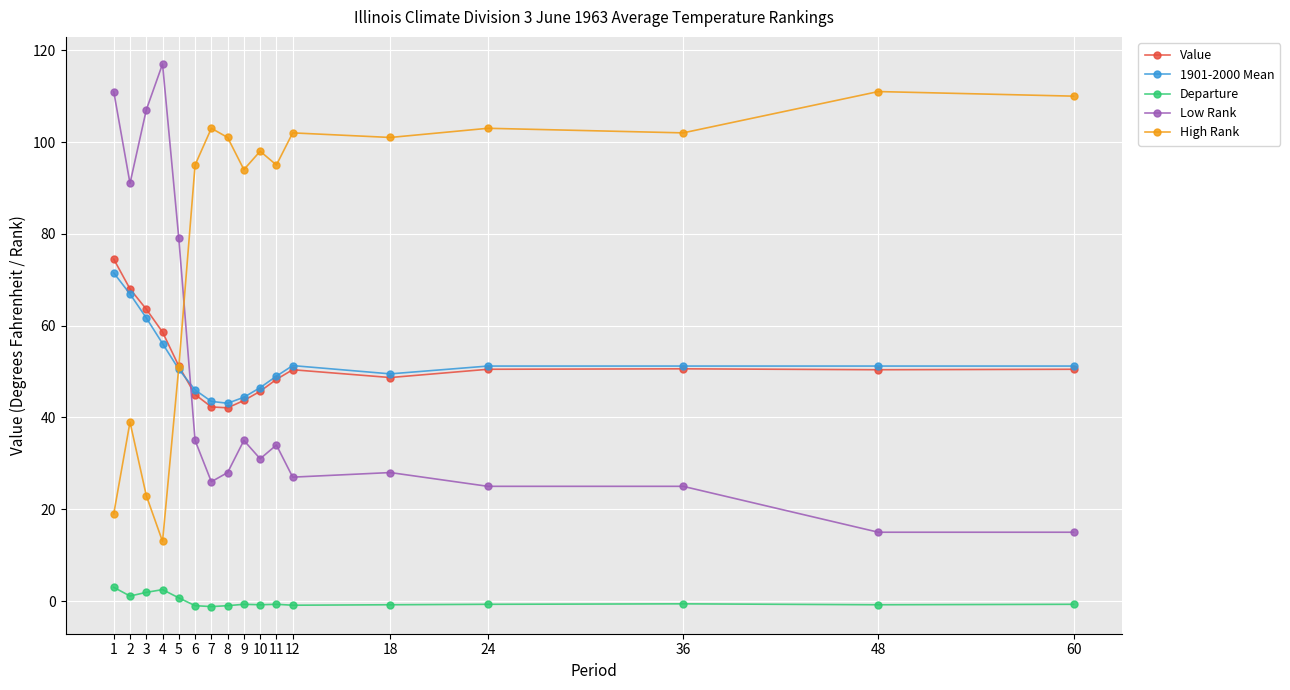

The value of High Rank at 1 is 19.0. True or false?

True